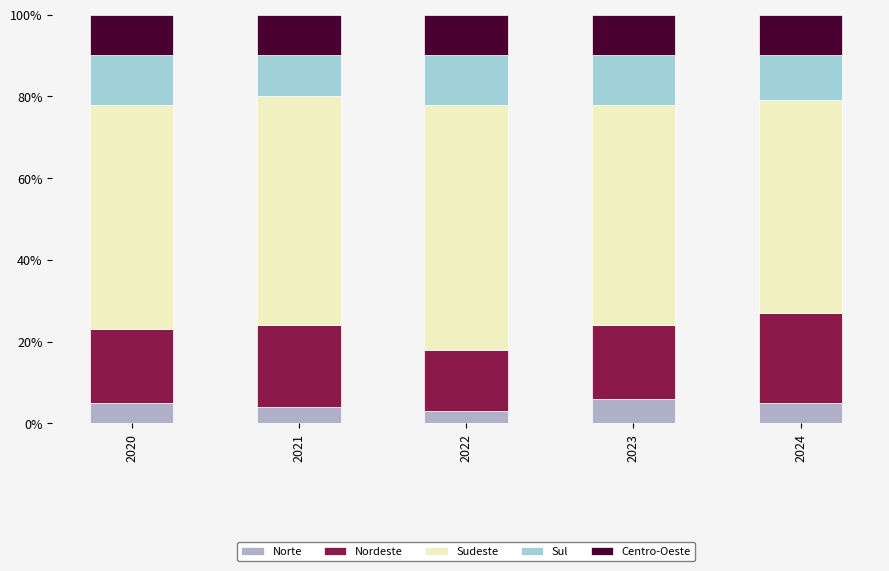

How many series are shown in this chart?

5